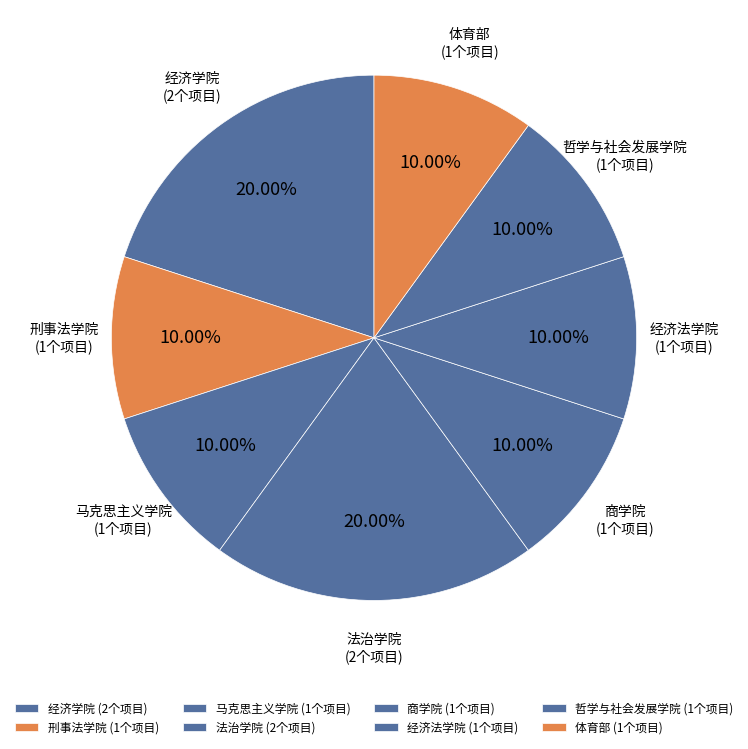

To the nearest percent, what percentage of the pie is 经济法学院?

10%